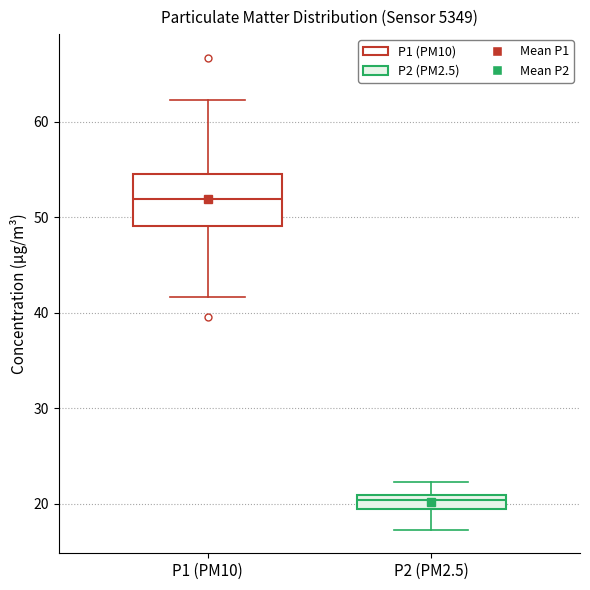

Where is the lower edge of the box for P2 (PM2.5) on the y-axis? The values are not printed on the chart, so give them approximately, as read against the axis.

20